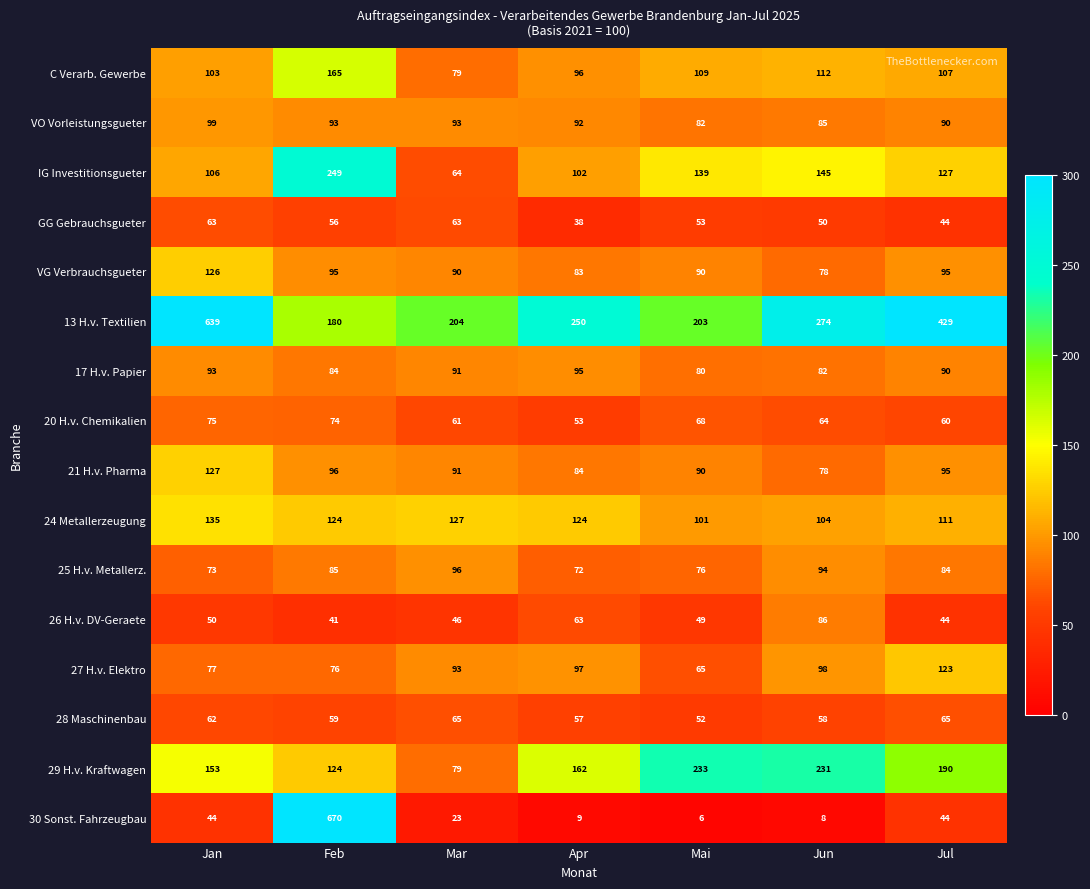

Count the number of data series in this chart.

16